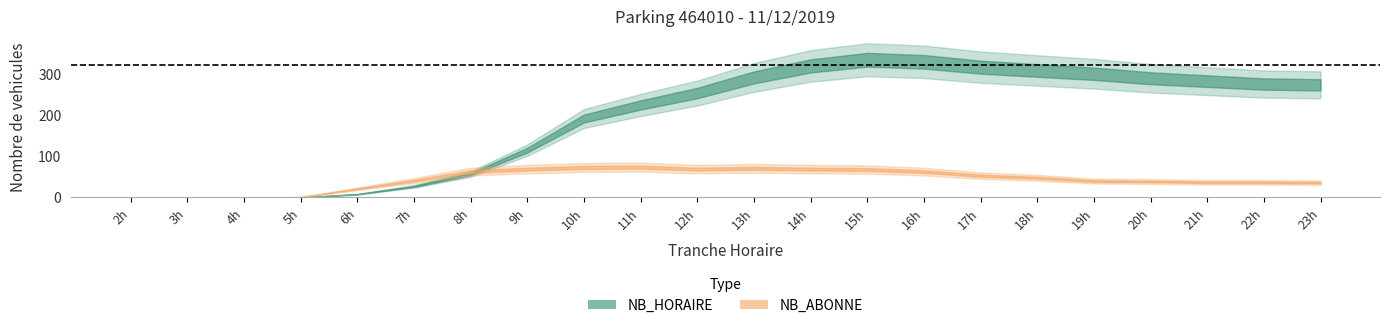

Reading right to left, transcribe all the data shown in this chart.

NB_HORAIRE: 23=274	22=276	21=283	20=290	19=301	18=309	17=317	16=330	15=335	14=320	13=292	12=254	11=225	10=192	9=115	8=57	7=27	6=8	5=0	4=0	3=0	2=0
NB_ABONNE: 23=36	22=37	21=37	20=39	19=40	18=48	17=53	16=63	15=68	14=69	13=71	12=69	11=74	10=73	9=69	8=63	7=41	6=21	5=1	4=0	3=0	2=0